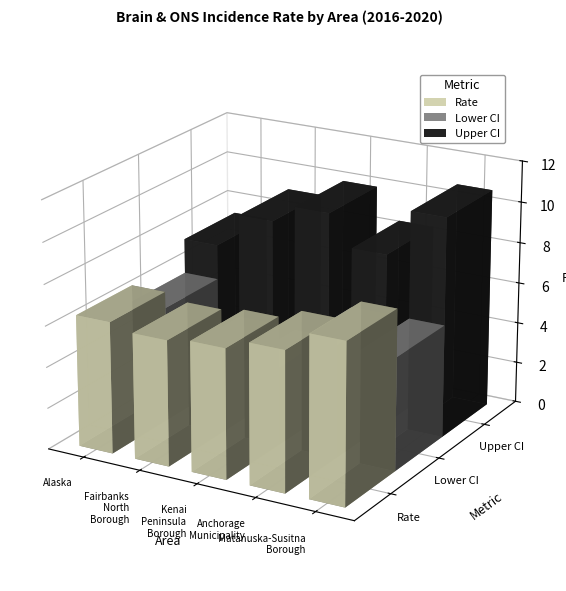

What is the sum of the Lower CI values at Alaska and Fairbanks North Borough?

9.5